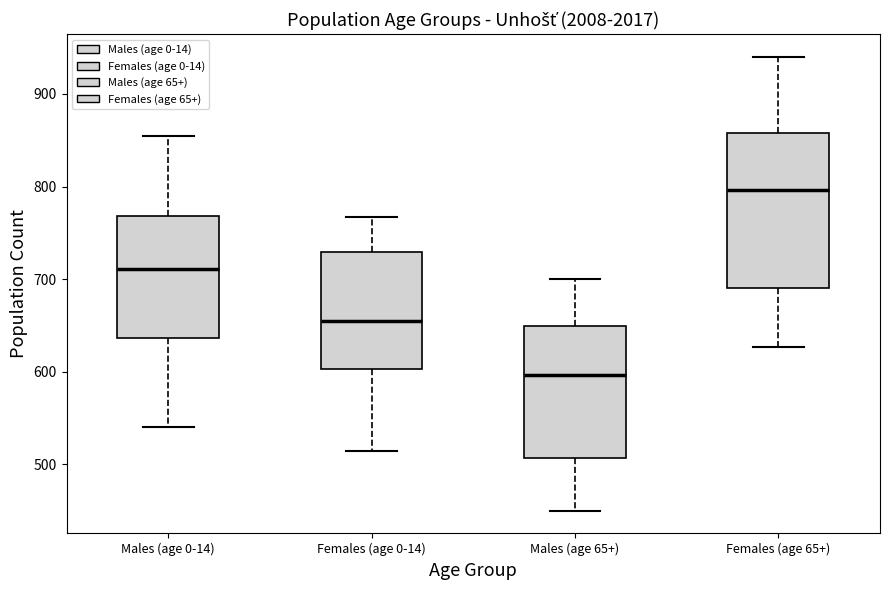

Where does the median line of the box for Males (age 0-14) sit on the y-axis? The values are not printed on the chart, so give them approximately, as read against the axis.

710